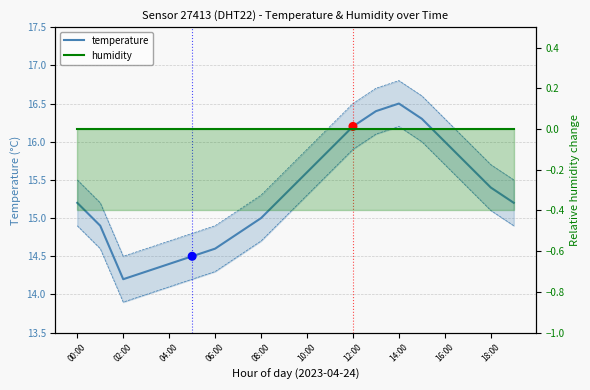

Which series has the widest spread of Y values?

temperature